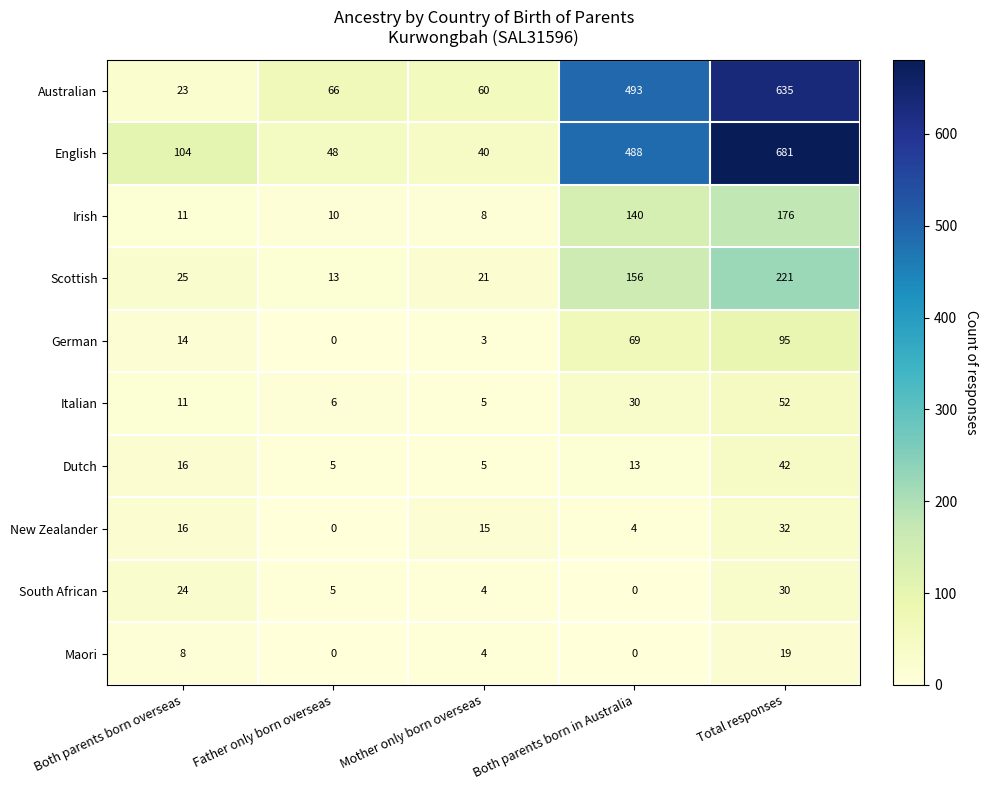

What is the sum of all Dutch values?

81